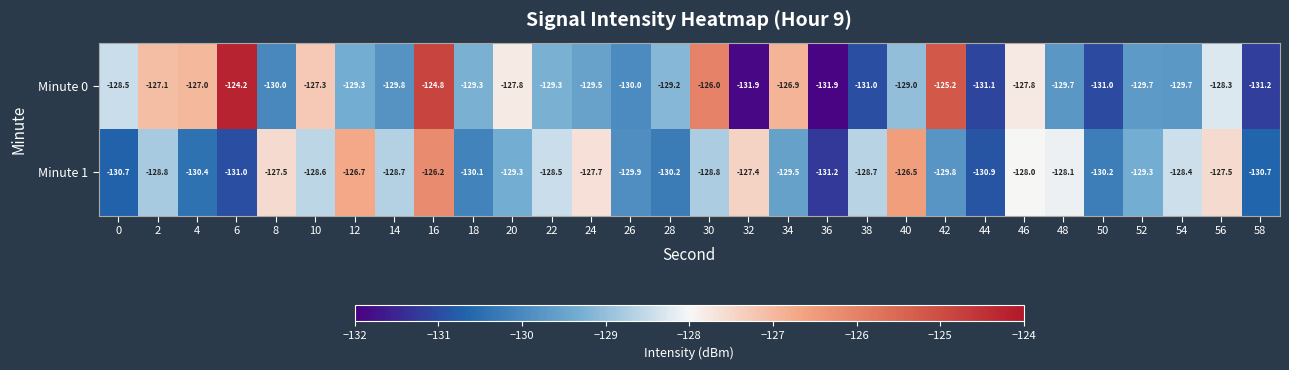

True or false: Minute 0 has a value of -196.2 at 22.

False